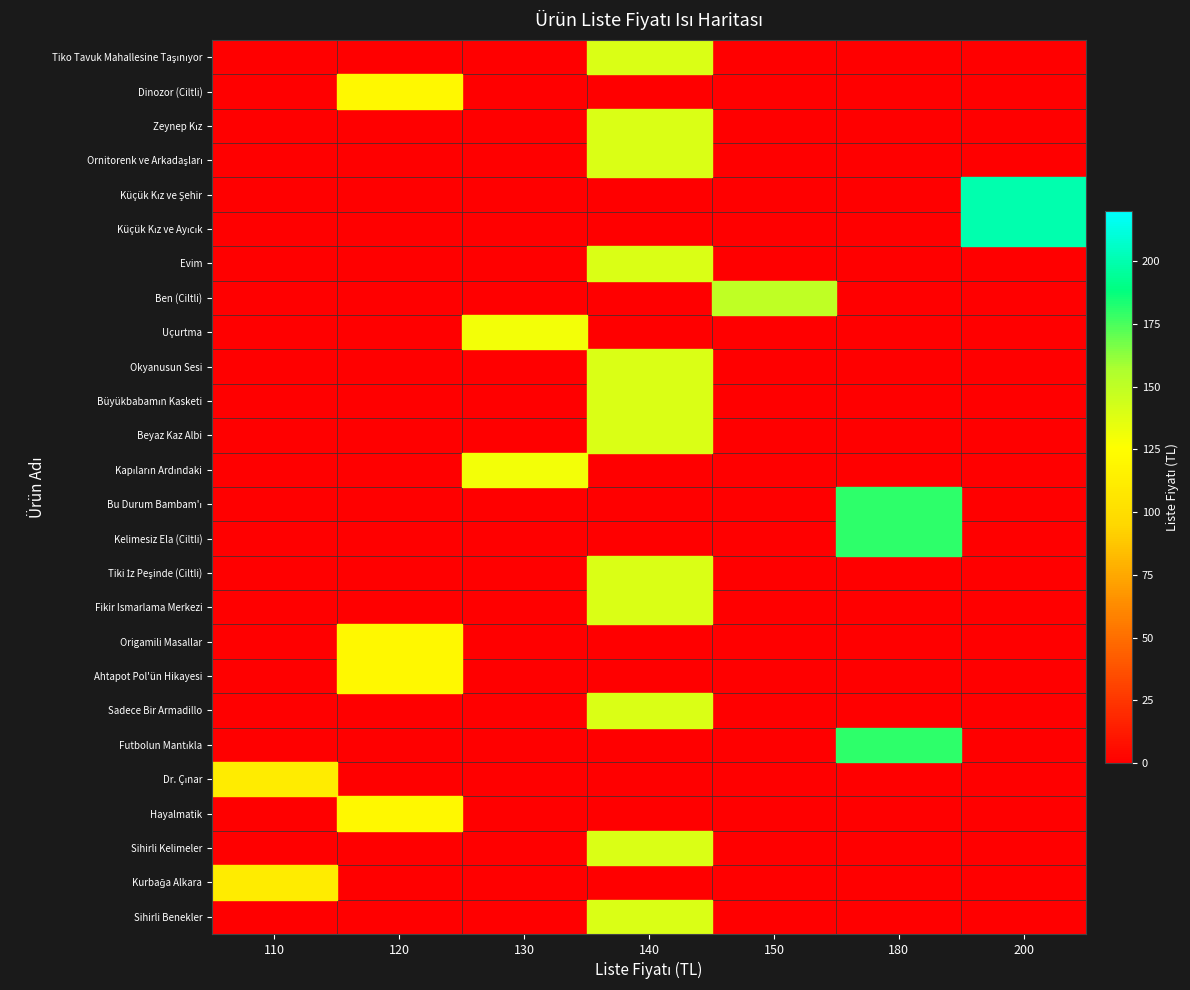

What is the maximum value shown in the chart?

200